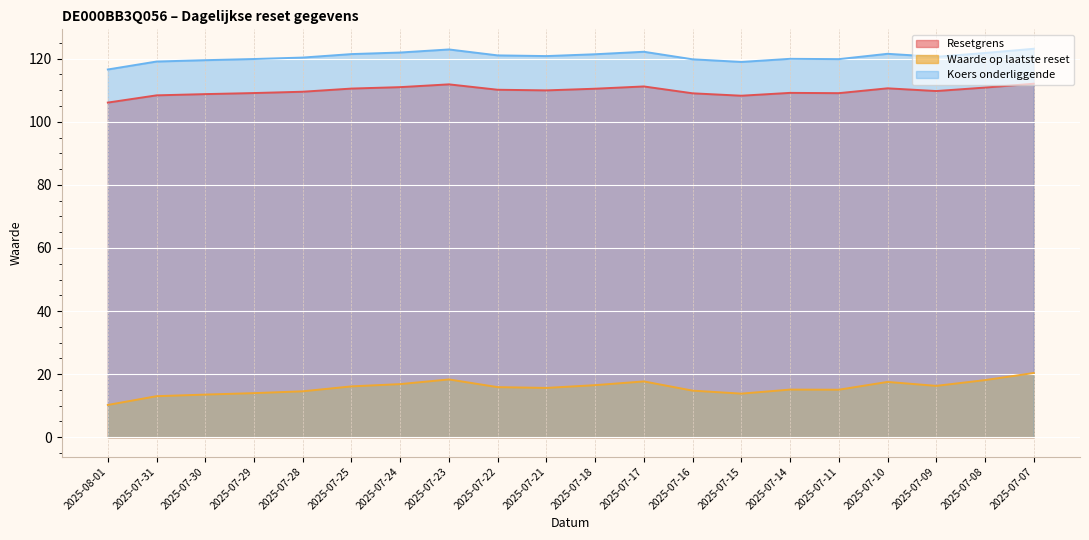

What is the difference between the maximum and minimum values in the Resetgrens series?

6.0